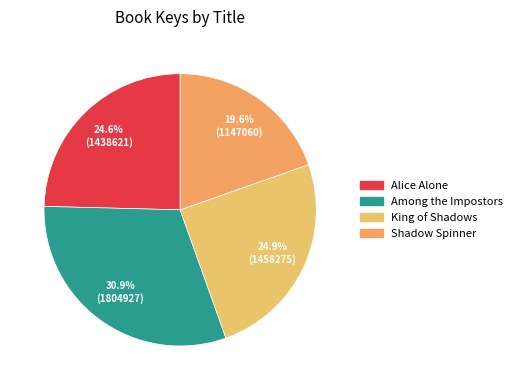

To the nearest percent, what portion does Alice Alone represent?

25%